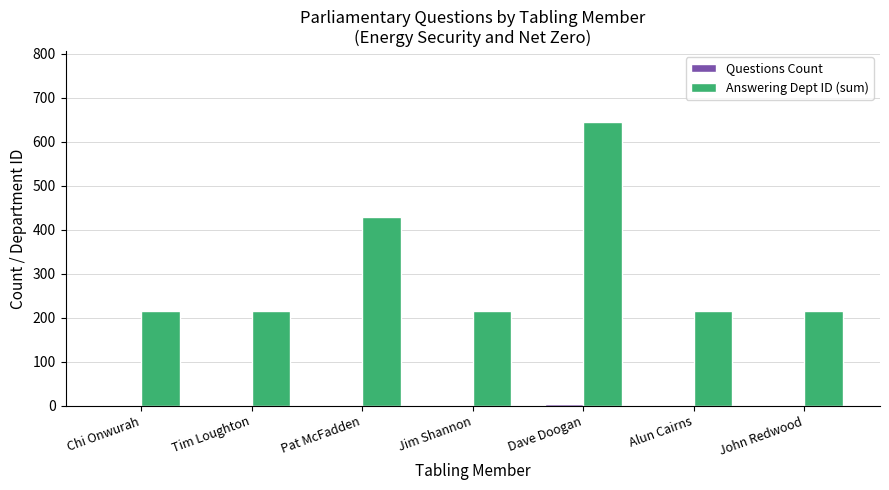

Which label corresponds to the largest value in the chart?

Dave Doogan